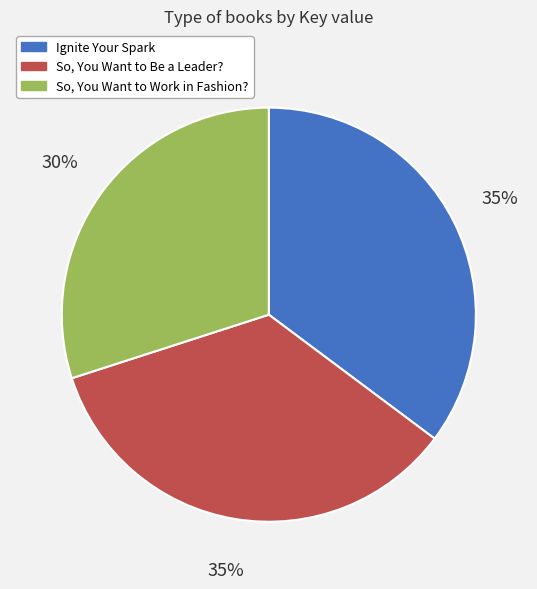

Which category has the smallest portion of the pie?

So, You Want to Work in Fashion?